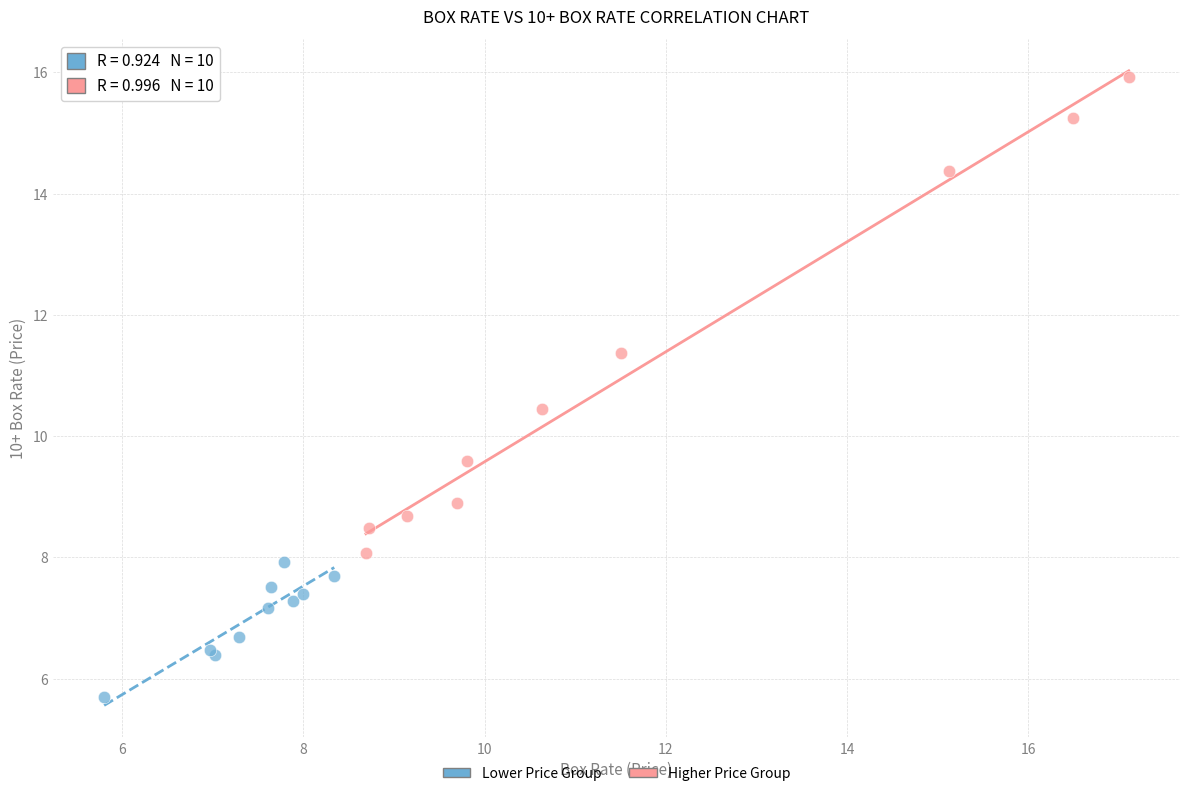

Which series reaches the maximum Y coordinate?

Higher Price Group